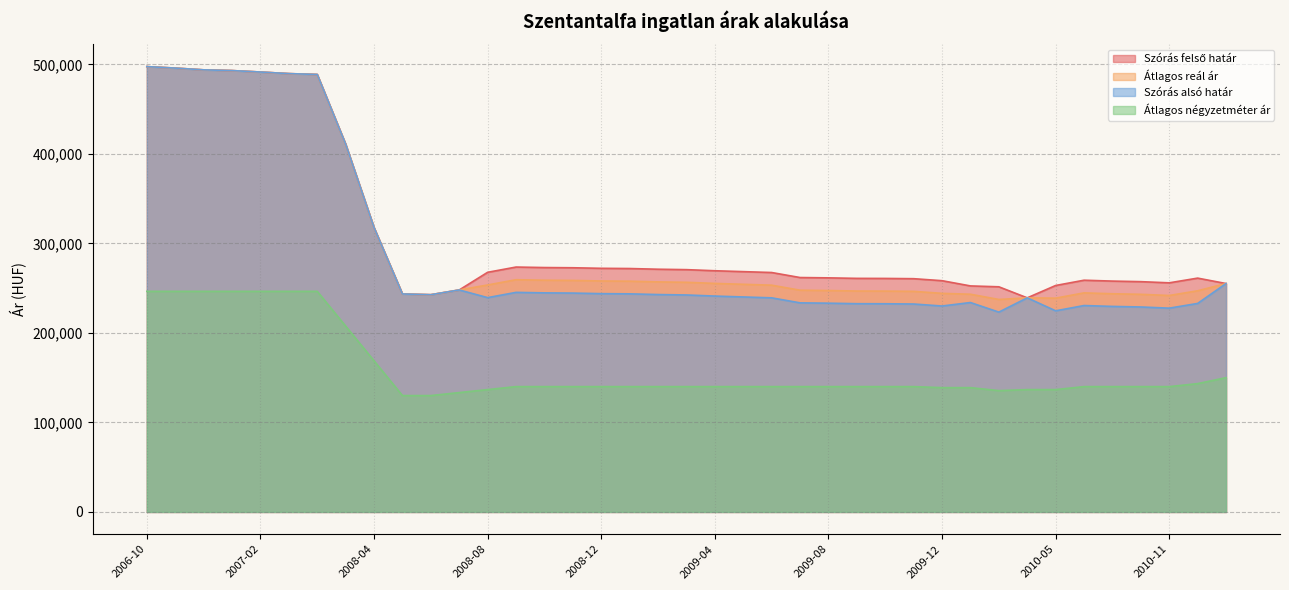

True or false: Átlagos reál ár and Szórás felső határ intersect in this chart.

False